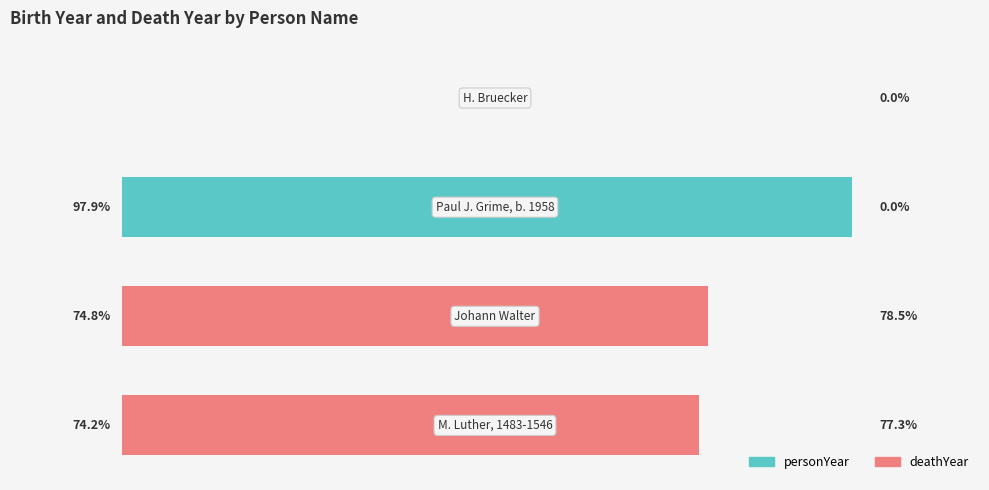

What is the value of the personYear bar at the 1st from the left?

74.2